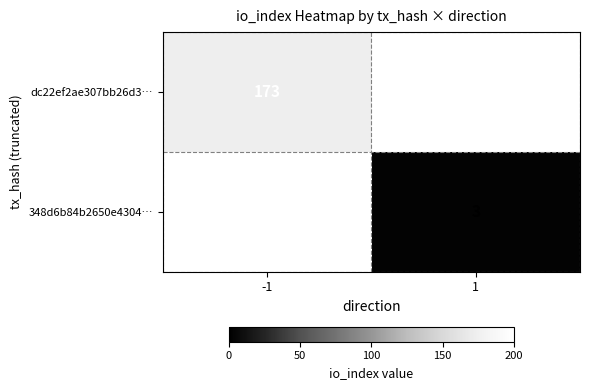

Which series has the largest range (max minus min)?

dc22ef2ae307bb26d3…